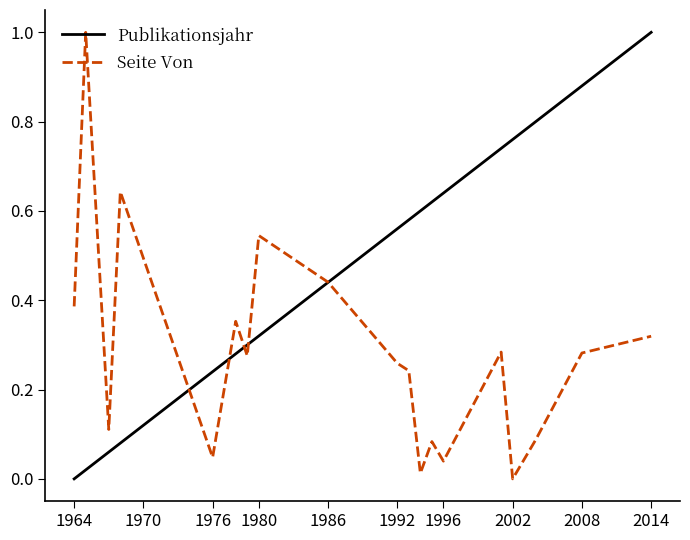

What is the difference between the maximum and minimum values in the Publikationsjahr series?

1.0